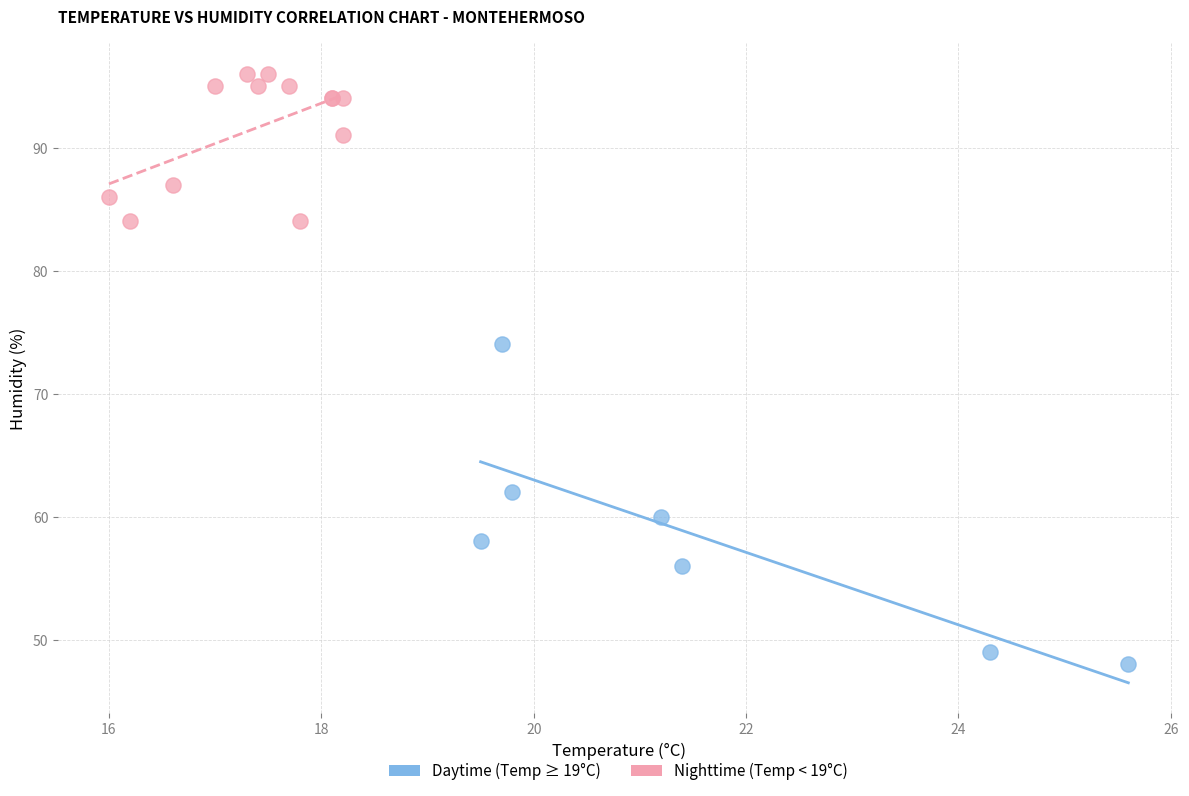

Which series has the largest Y range (max minus min)?

Daytime (Temp ≥ 19°C)